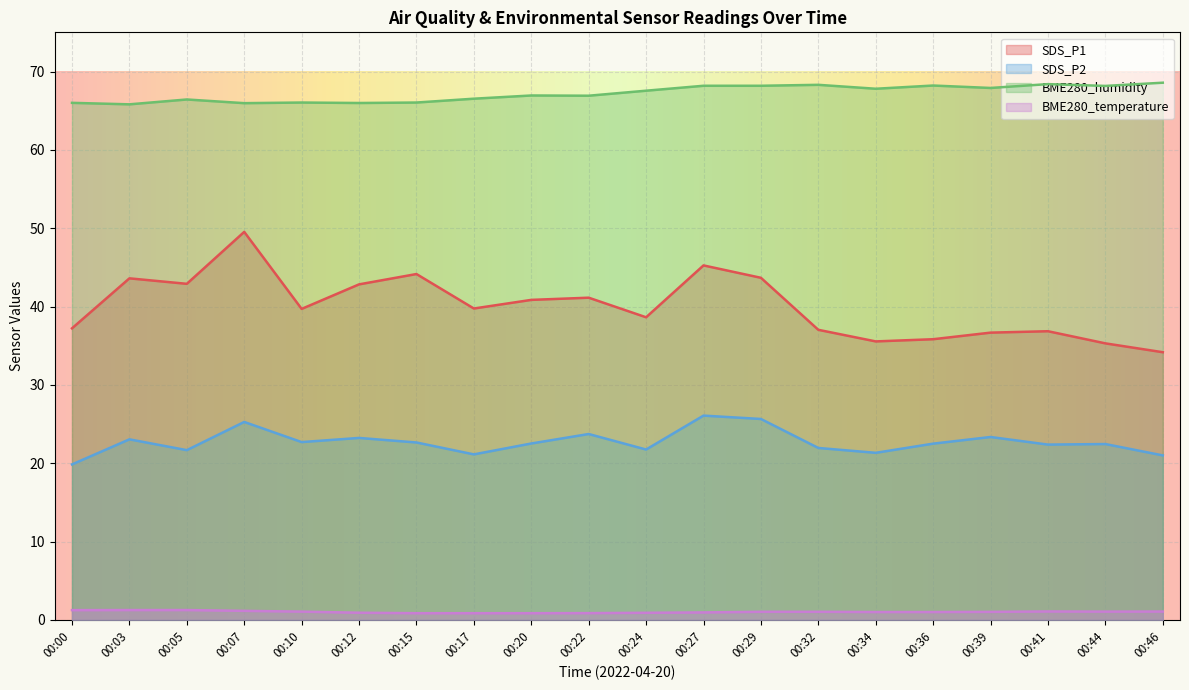

At which category does SDS_P1 reach its first local peak?

00:03